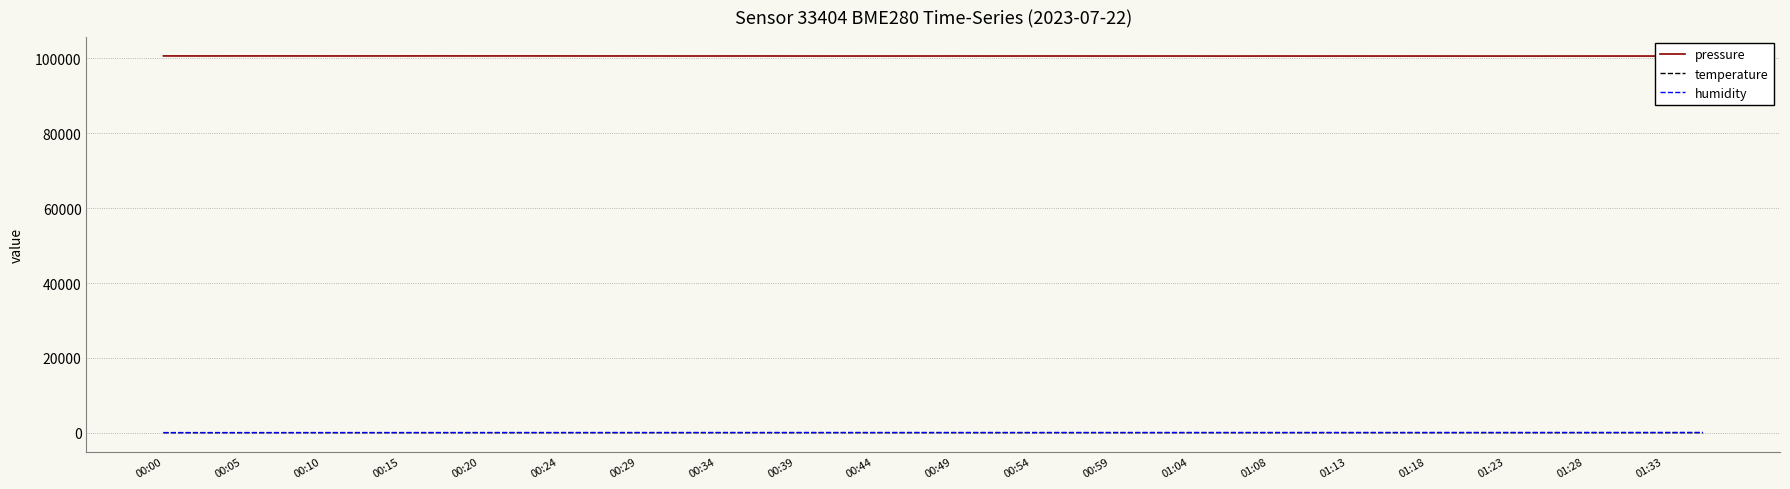

What is the minimum value for pressure?

100640.6